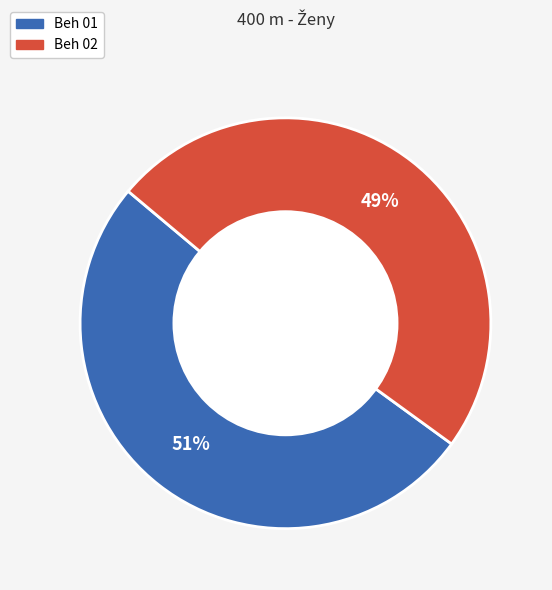

Is the sum of Beh 01 and Beh 02 greater than half?

Yes